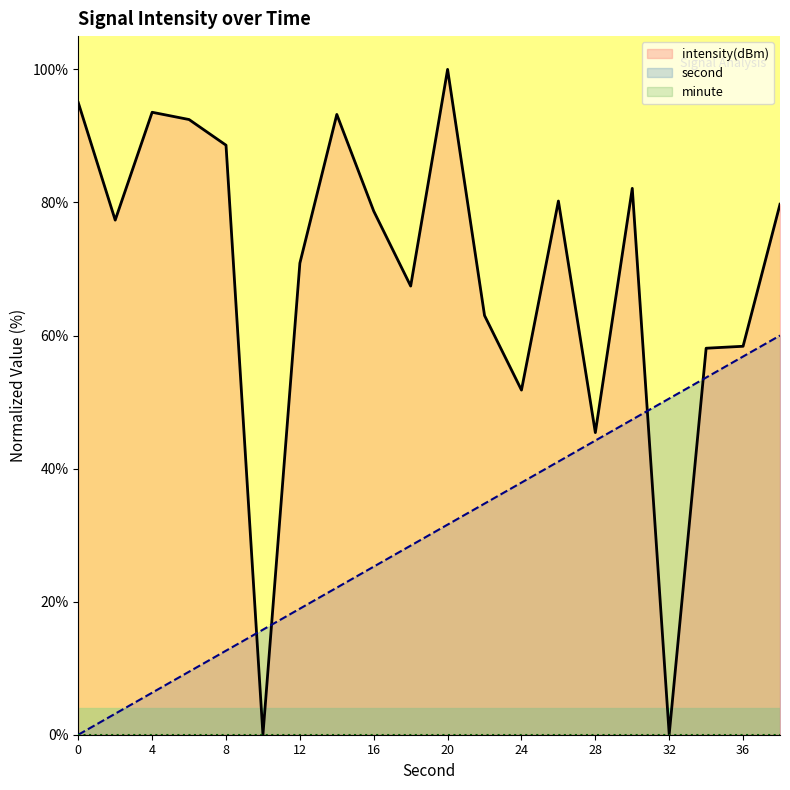

Is it true that intensity(dBm) equals 0.1 at 32?

True